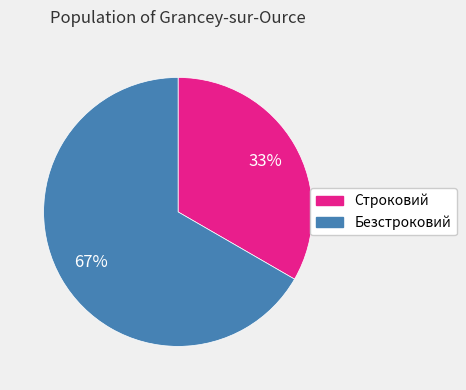

Which slice represents more than half of the pie?

Безстроковий